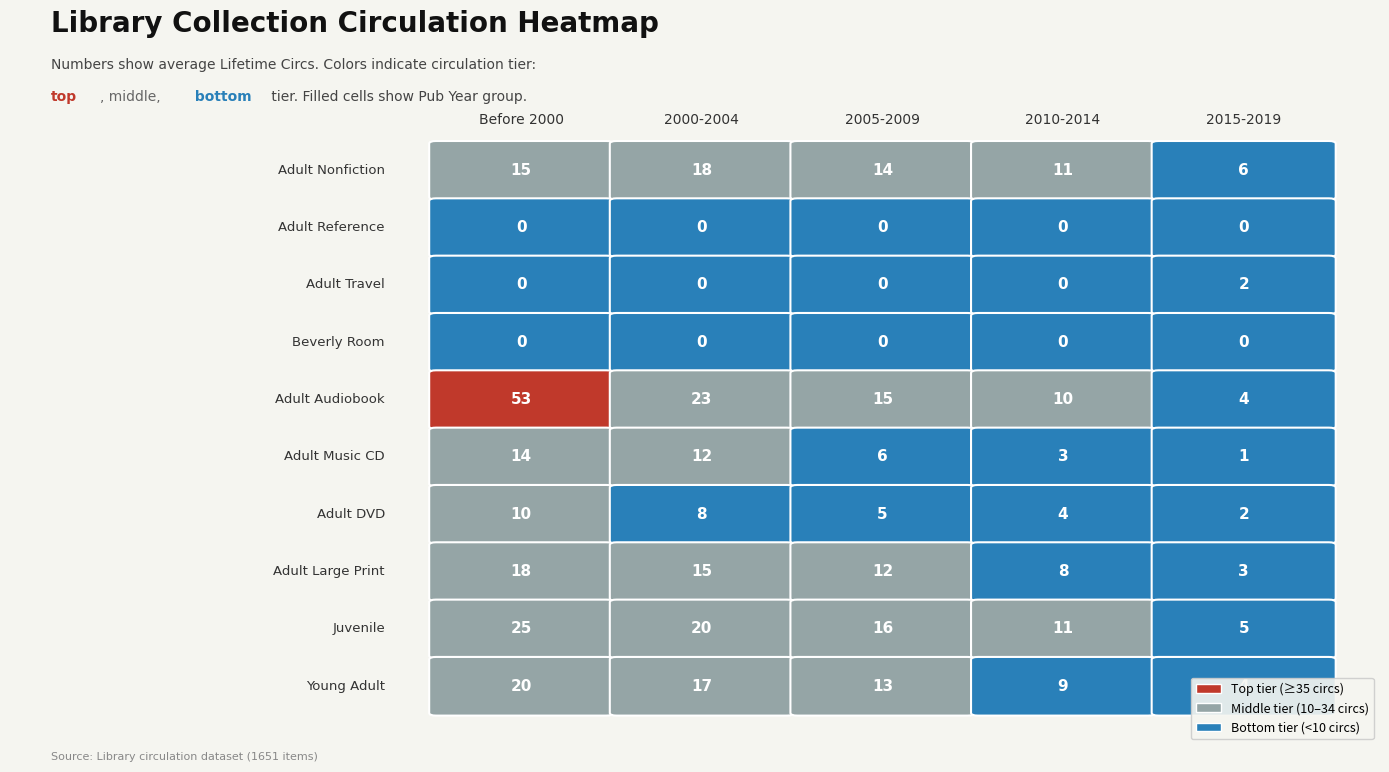

The Adult Audiobook series shows 27 at 2. True or false?

False